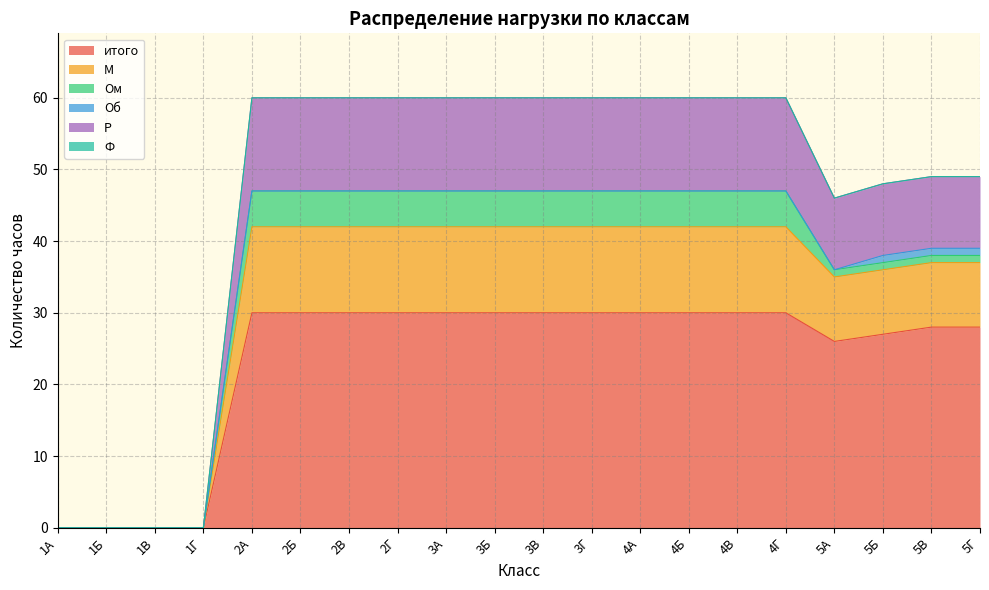

What is the value of the итого point at the 13th from the left?

30